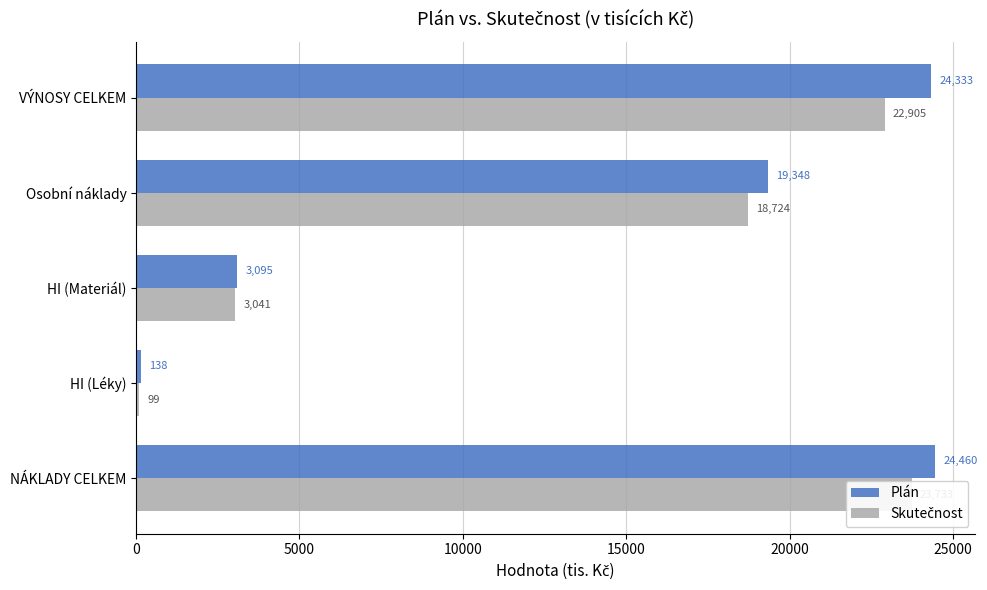

Reading right to left, list all the values displayed in this chart.

Plán: 24333.4	19348.1	3095.0	137.8	24459.7
Skutečnost: 22905.1	18723.9	3041.1	99.2	23732.6